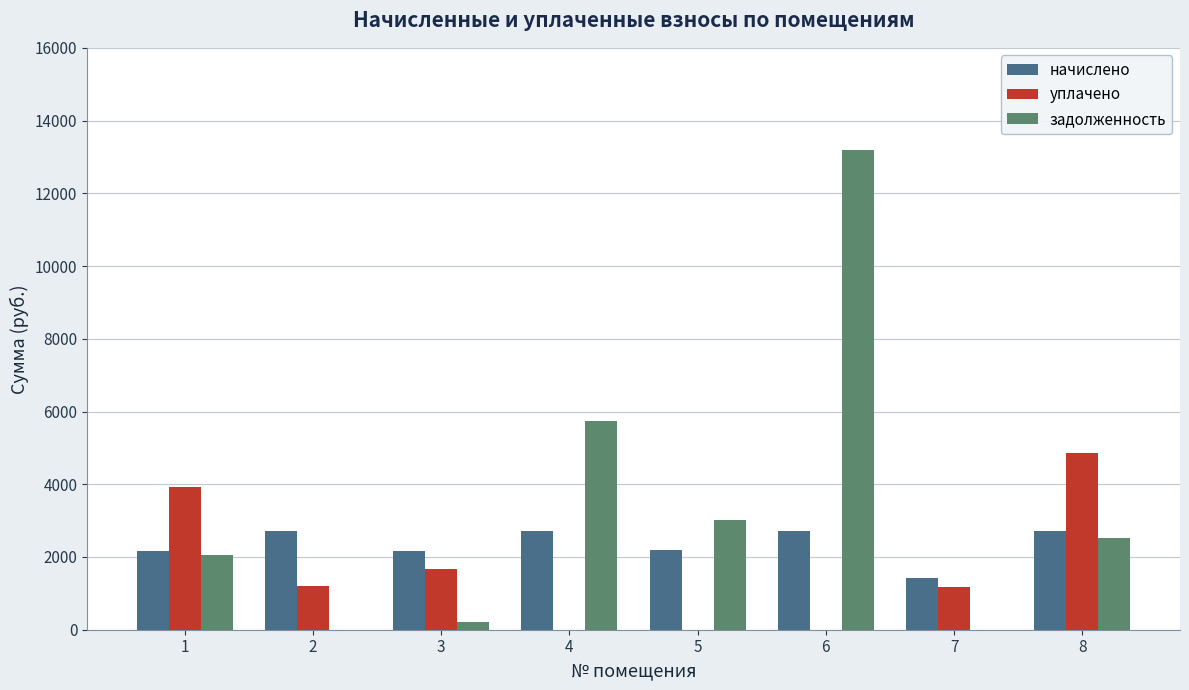

The value of уплачено at 5 is 2025.4. True or false?

False